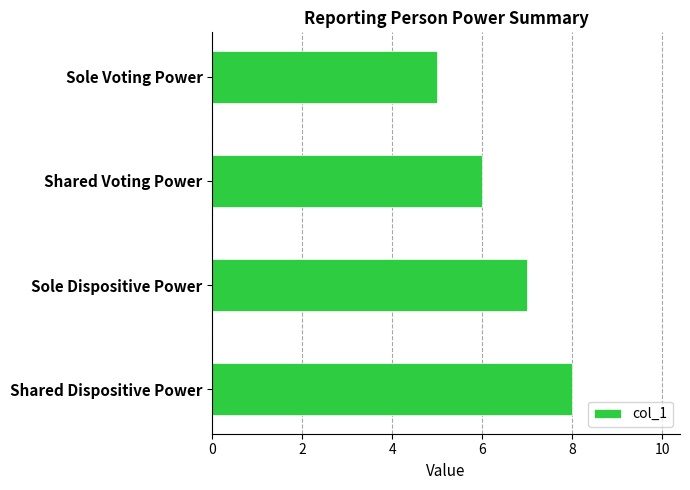

What is the difference between the second highest and second lowest values?

1